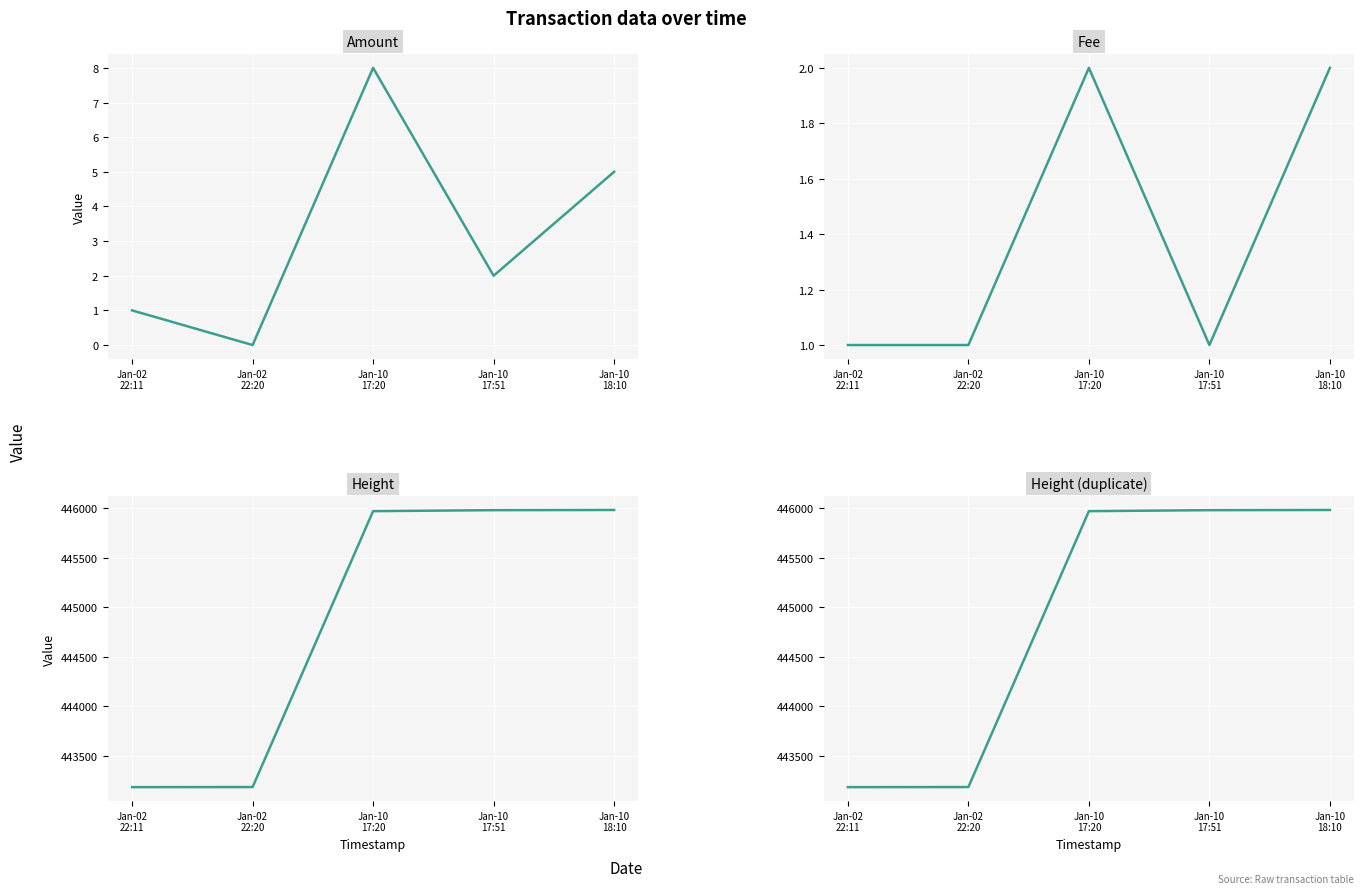

The Fee series shows 1 at Jan-10
17:20. True or false?

False